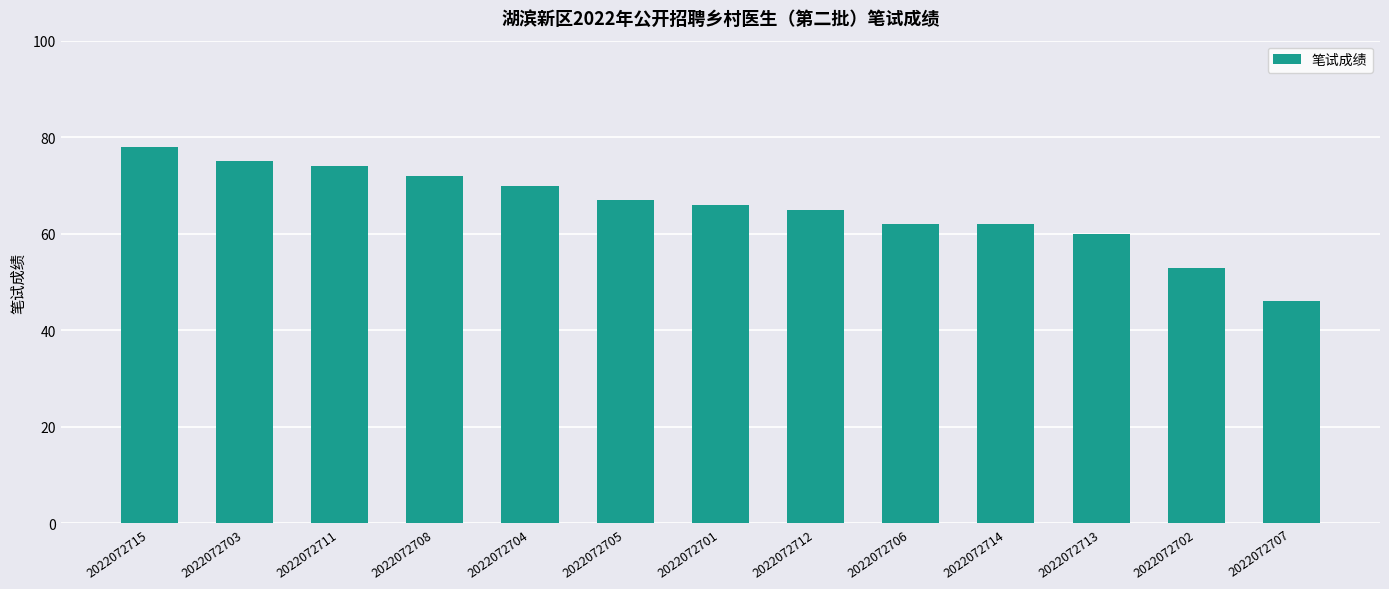

Reading right to left, what are all the values shown in this chart?

2022072707=46	2022072702=53	2022072713=60	2022072714=62	2022072706=62	2022072712=65	2022072701=66	2022072705=67	2022072704=70	2022072708=72	2022072711=74	2022072703=75	2022072715=78